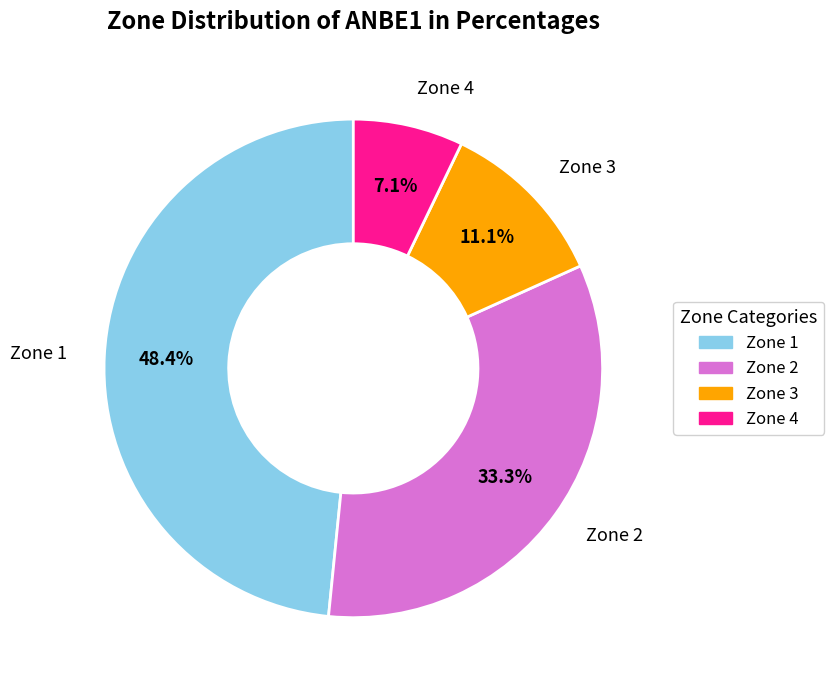

How many segments does this pie chart have?

4